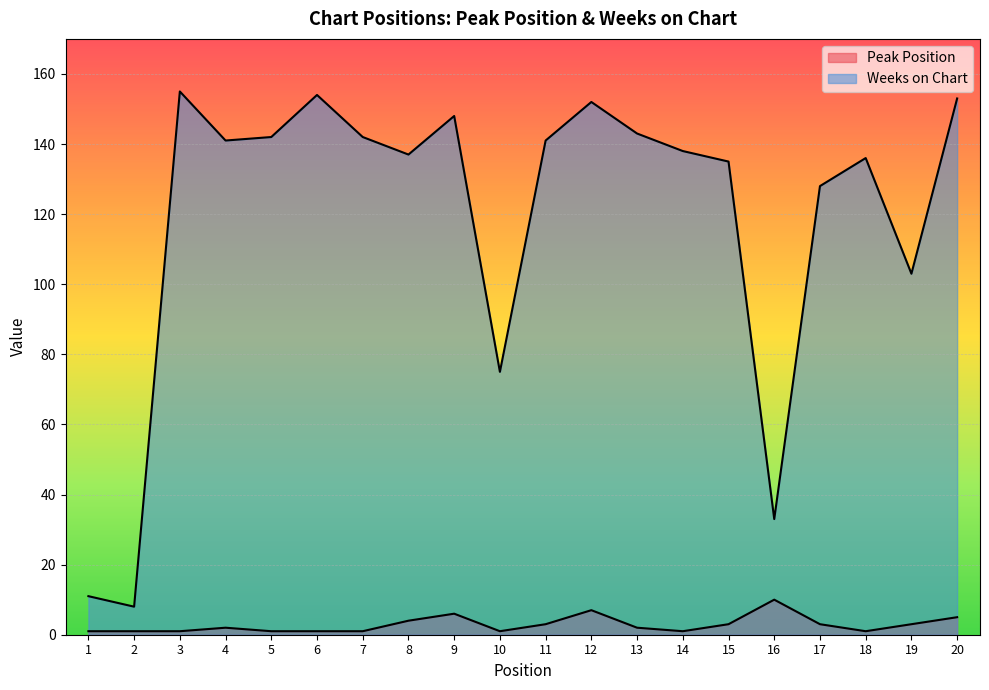

How many data points does each series have?

20